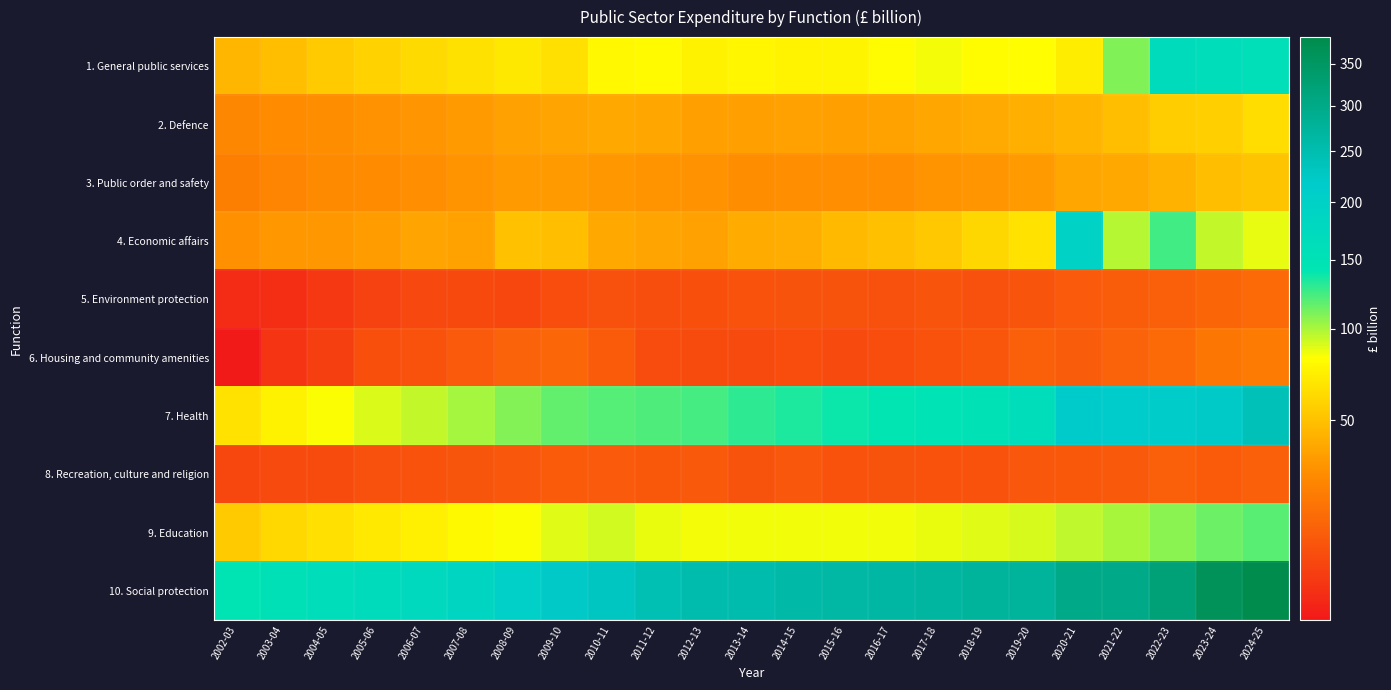

How many distinct data groups are displayed?

10